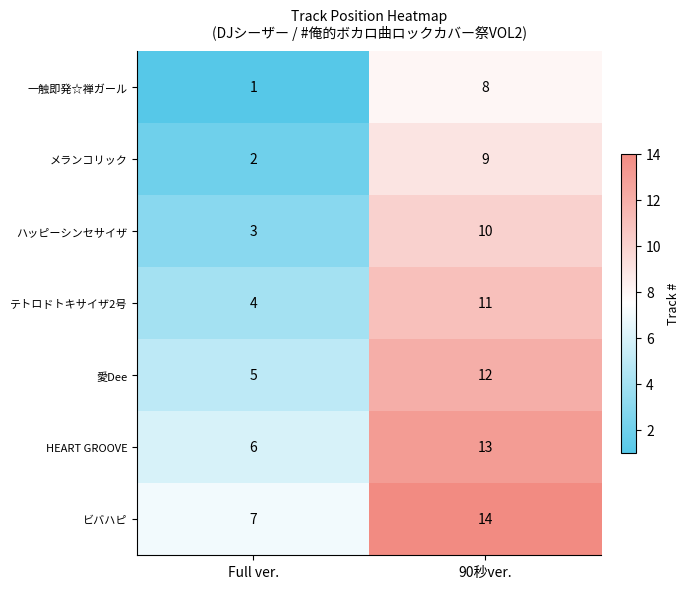

What is the approximate value of ビバハピ at Full ver.?

7